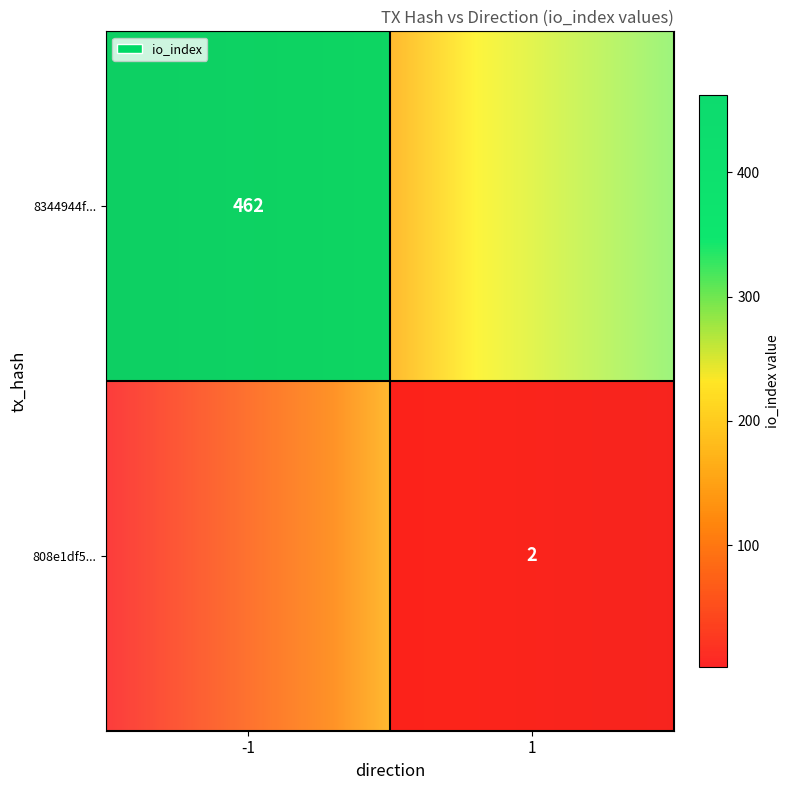

Which series has the widest spread of values?

8344944f27dfa94dea18c8960256793ba166edd